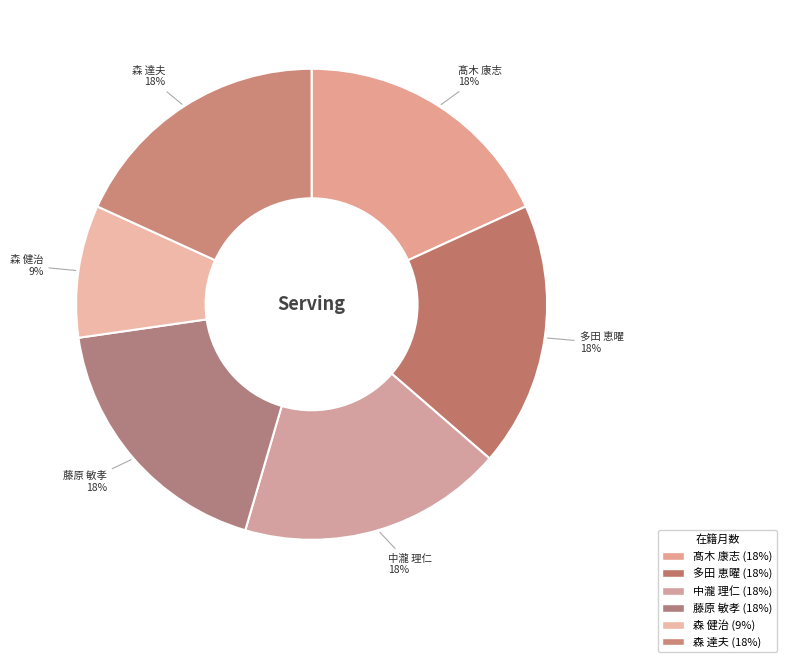

How many segments does this pie chart have?

6